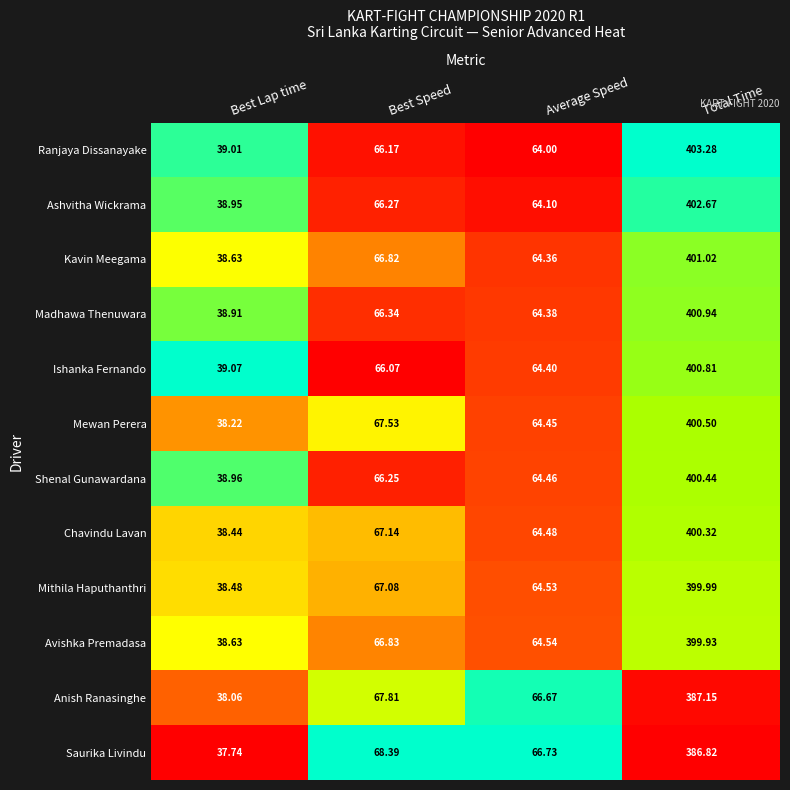

Rank the series at Total Time from lowest to highest value.

Saurika Livindu, Anish Ranasinghe, Avishka Premadasa, Mithila Haputhanthri, Chavindu Lavan, Shenal Gunawardana, Mewan Perera, Ishanka Fernando, Madhawa Thenuwara, Kavin Meegama, Ashvitha Wickrama, Ranjaya Dissanayake